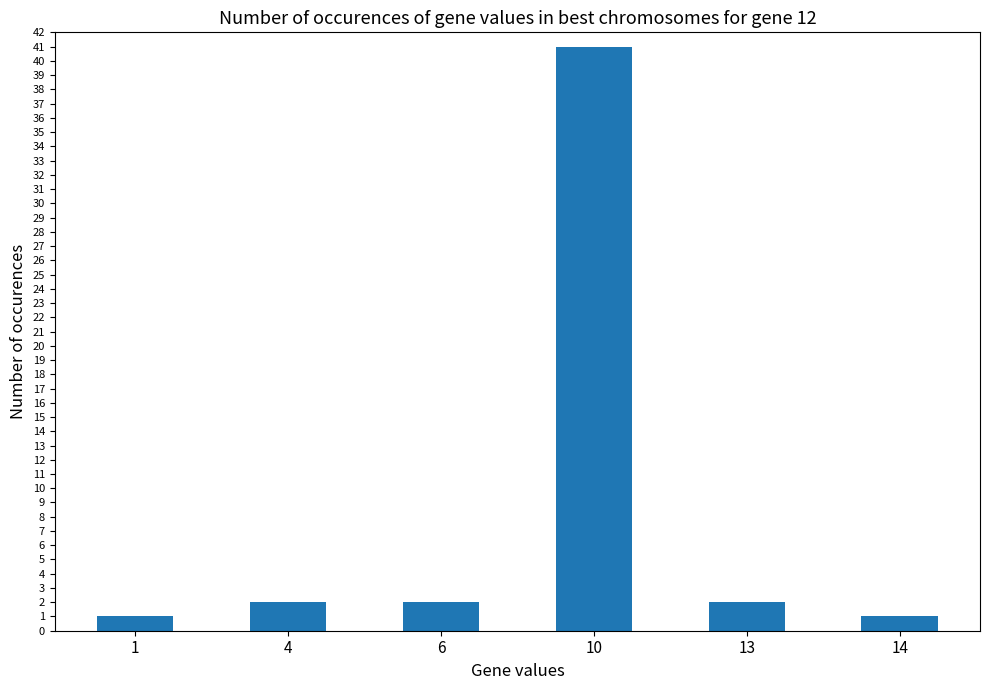

The value at 14 is 1. True or false?

True